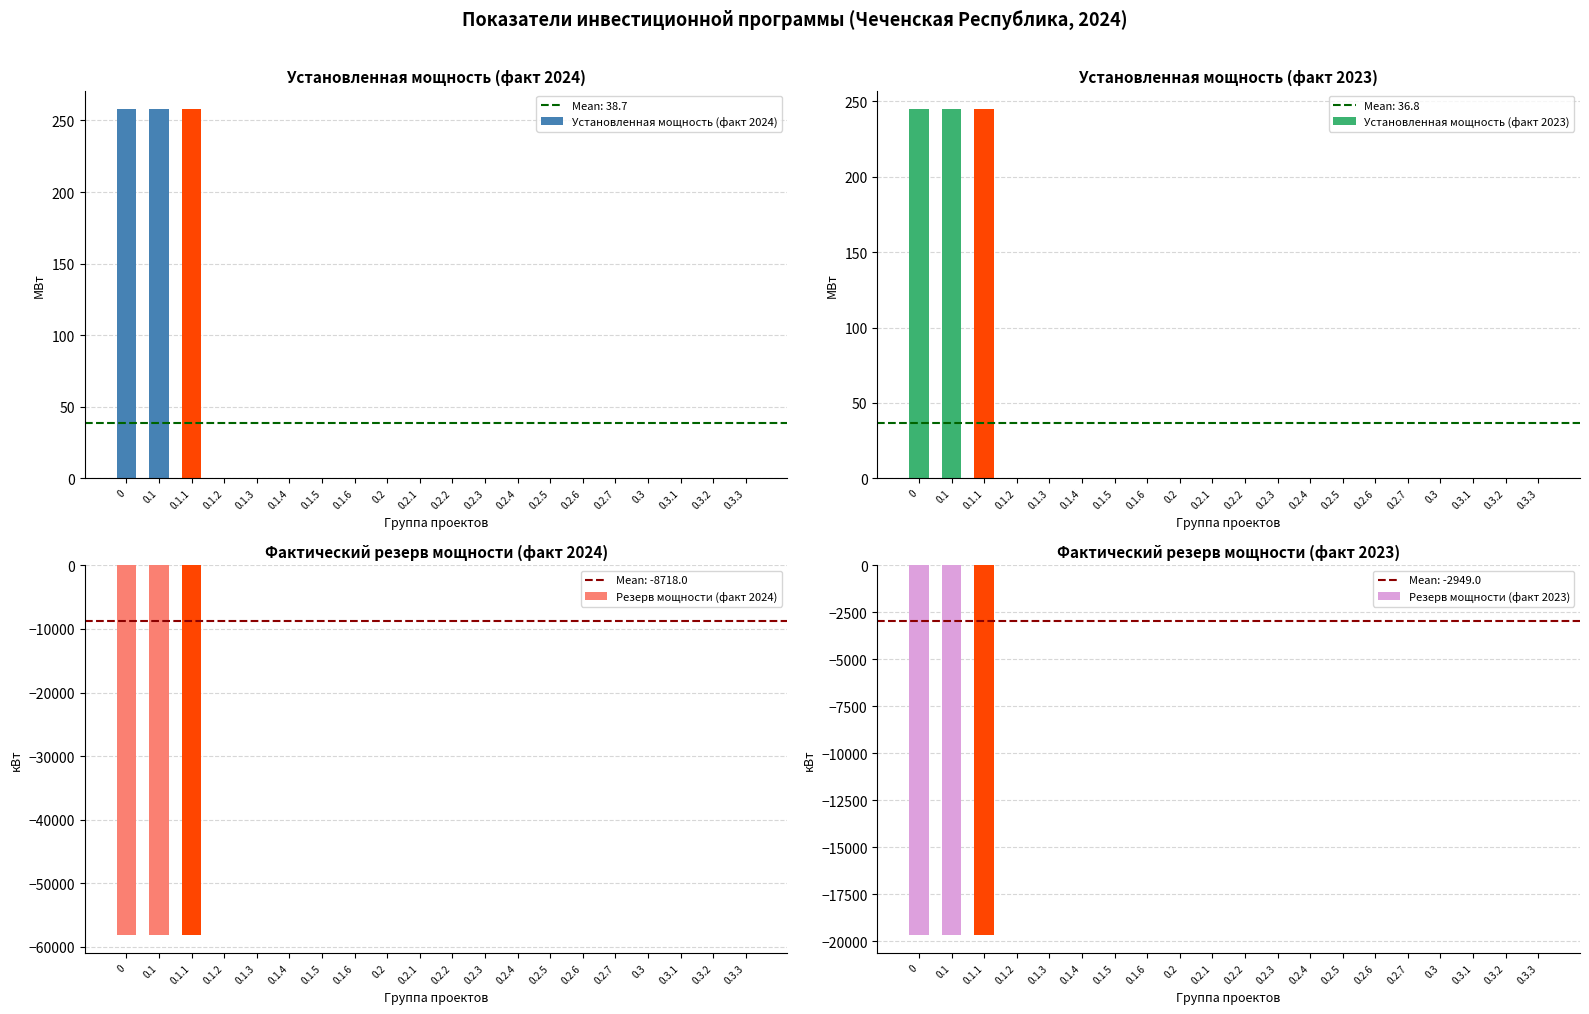

What are all the series names shown in the legend?

Установленная мощность (факт 2024), Установленная мощность (факт 2023), Резерв мощности (факт 2024), Резерв мощности (факт 2023)